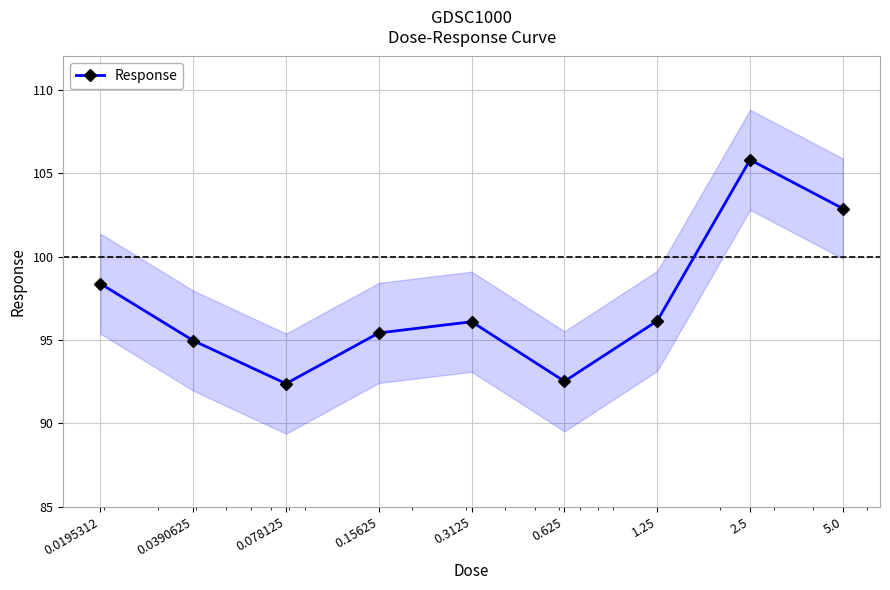

At which label is the value closest to 99?

0.0195312